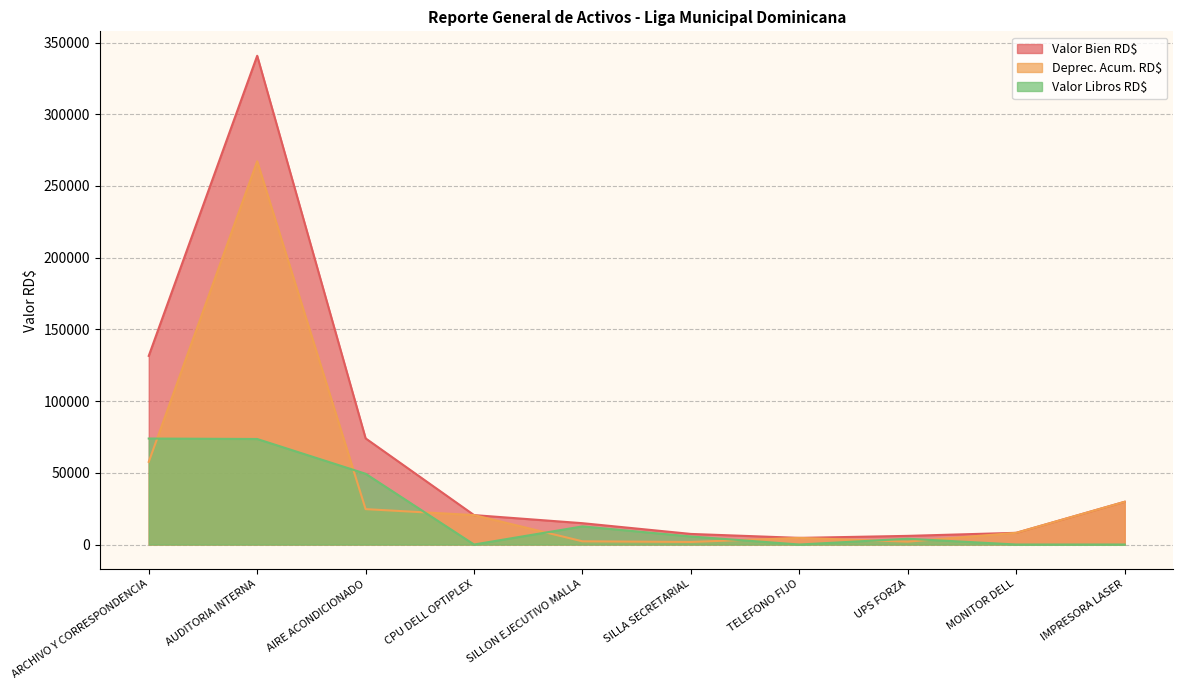

Where is the first local minimum for Valor Libros RD$?

CPU DELL OPTIPLEX